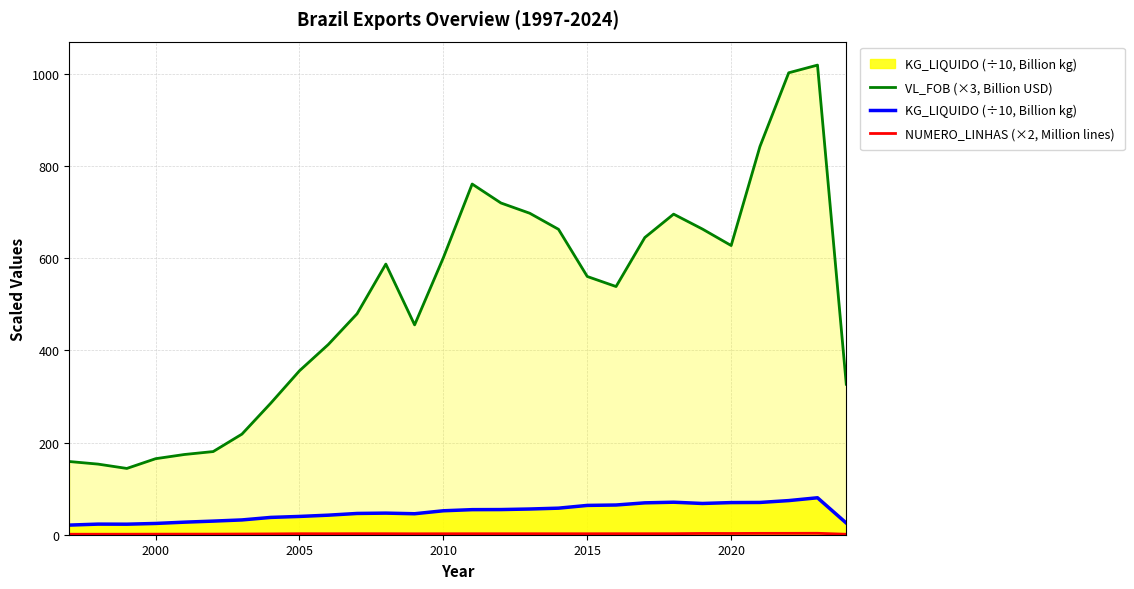

Which series has the largest range (max minus min)?

VL_FOB (×3, Billion USD)